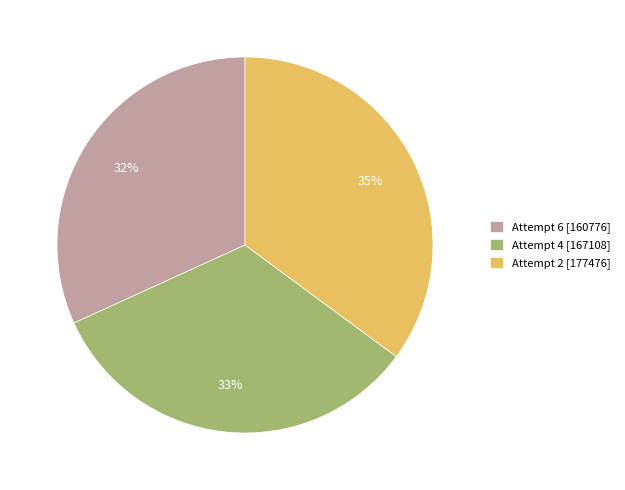

Count the number of slices in the pie.

3